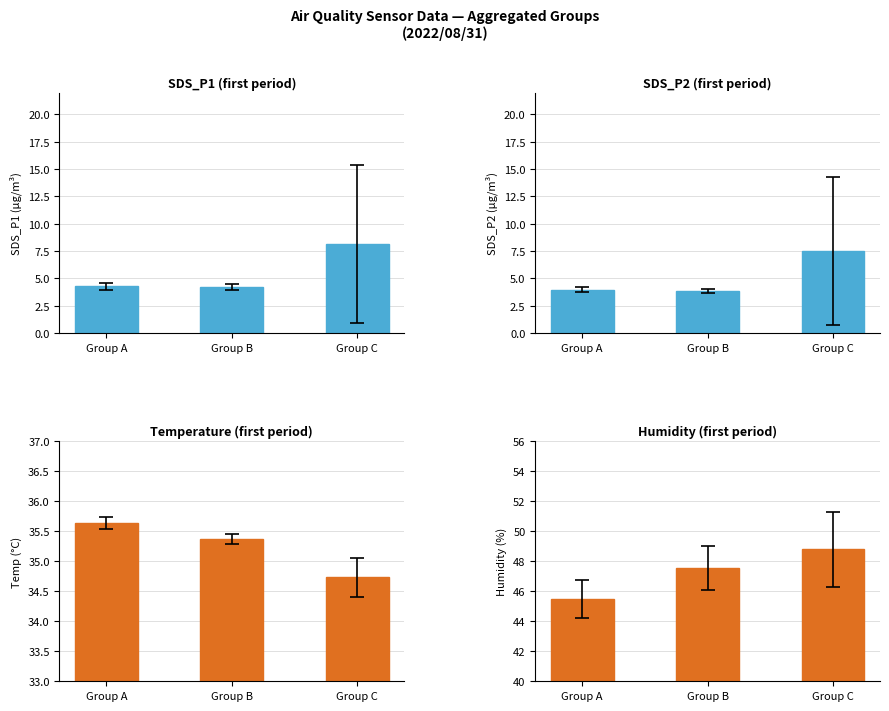

What is the sum of the Humidity (first period) values at Group B and Group C?

96.3